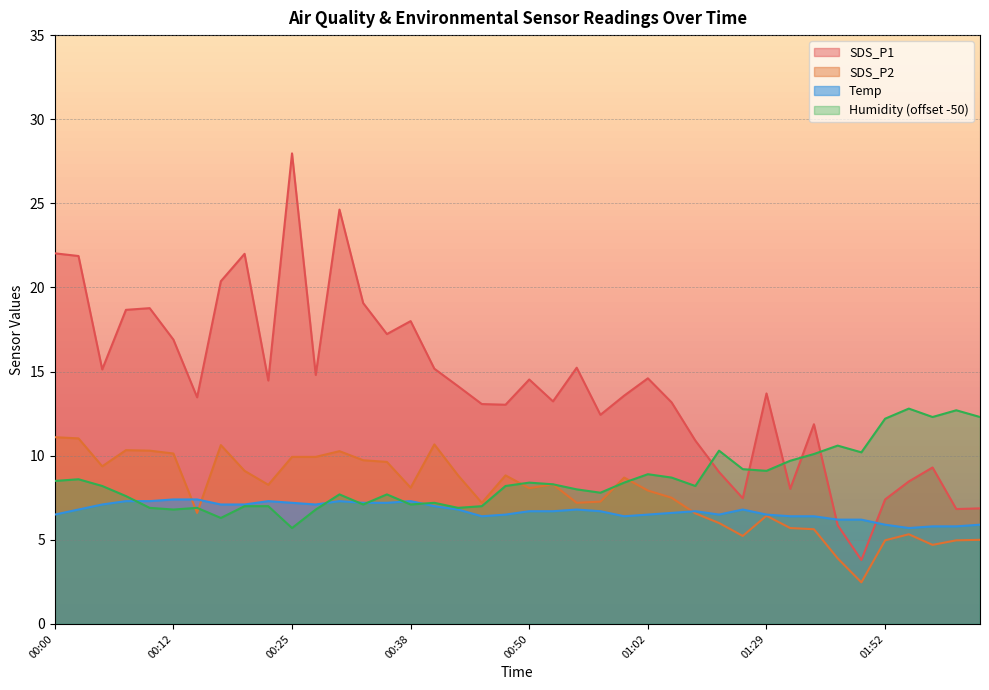

Rank the categories by Temp value from lowest to highest.

02:00, 02:02, 02:05, 01:52, 02:07, 01:43, 01:46, 00:45, 01:00, 01:32, 01:37, 00:00, 00:47, 01:02, 01:24, 01:29, 01:05, 00:50, 00:52, 00:57, 01:08, 00:02, 00:43, 00:55, 01:27, 00:40, 00:05, 00:17, 00:20, 00:27, 00:25, 00:32, 00:35, 00:07, 00:10, 00:22, 00:30, 00:38, 00:12, 00:15